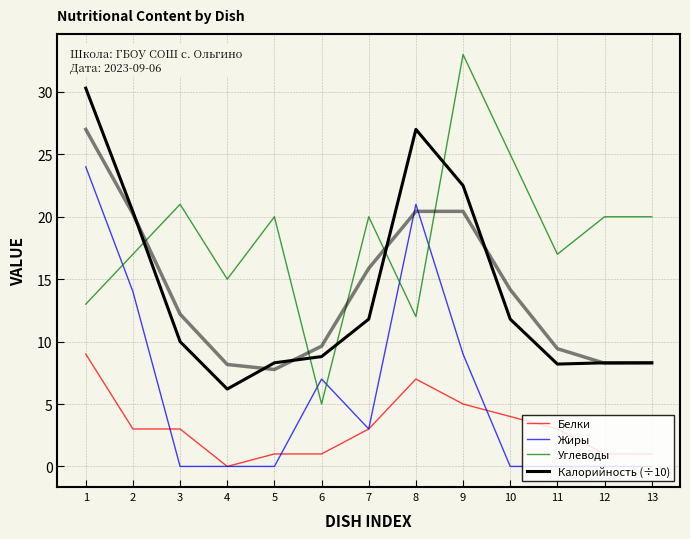

Reading right to left, list all the values displayed in this chart.

Белки: 13=1.0	12=1.0	11=3.0	10=4.0	9=5.0	8=7.0	7=3.0	6=1.0	5=1.0	4=0.0	3=3.0	2=3.0	1=9.0
Жиры: 13=0.0	12=0.0	11=0.0	10=0.0	9=9.0	8=21.0	7=3.0	6=7.0	5=0.0	4=0.0	3=0.0	2=14.0	1=24.0
Углеводы: 13=20.0	12=20.0	11=17.0	10=25.0	9=33.0	8=12.0	7=20.0	6=5.0	5=20.0	4=15.0	3=21.0	2=17.0	1=13.0
Калорийность (÷10): 13=8.3	12=8.3	11=8.2	10=11.8	9=22.5	8=27.0	7=11.8	6=8.8	5=8.3	4=6.2	3=10.0	2=20.4	1=30.3